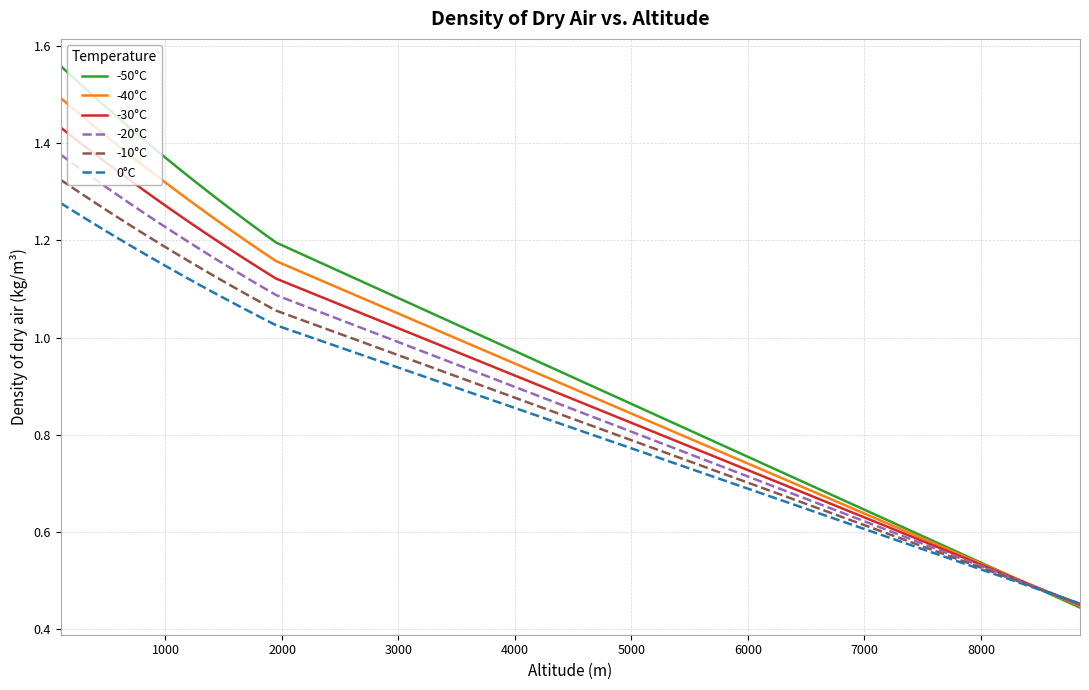

Which series has the largest total across all categories?

-50°C